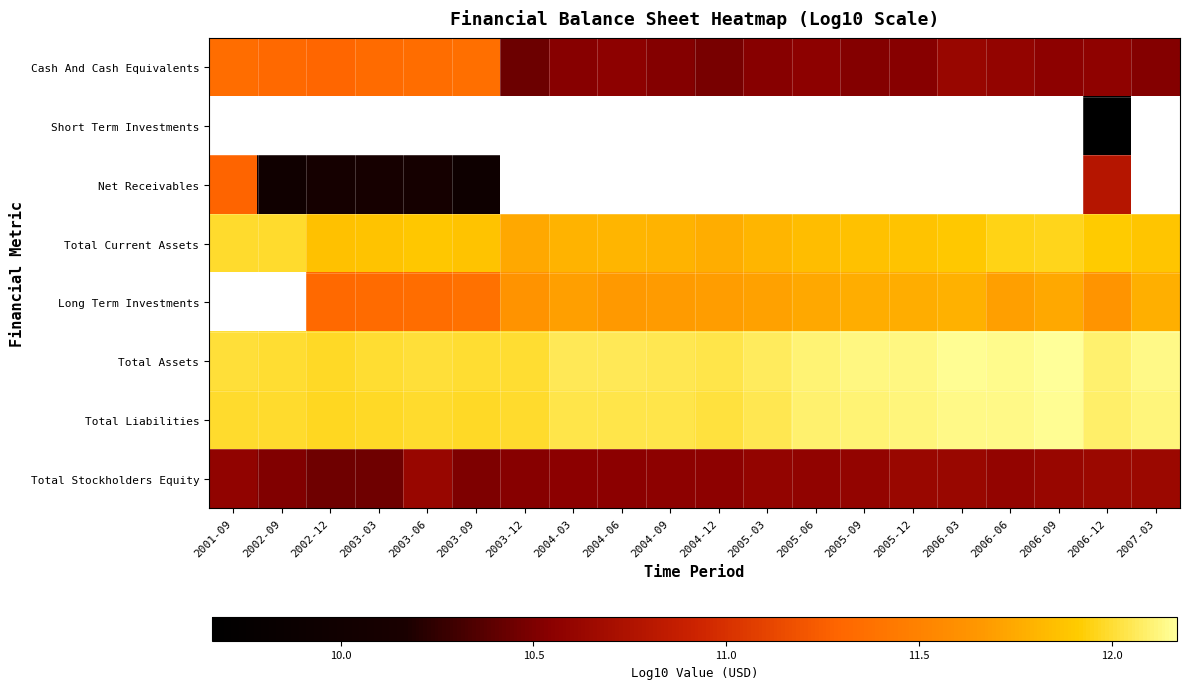

Which label corresponds to the smallest value in the chart?

2006-12